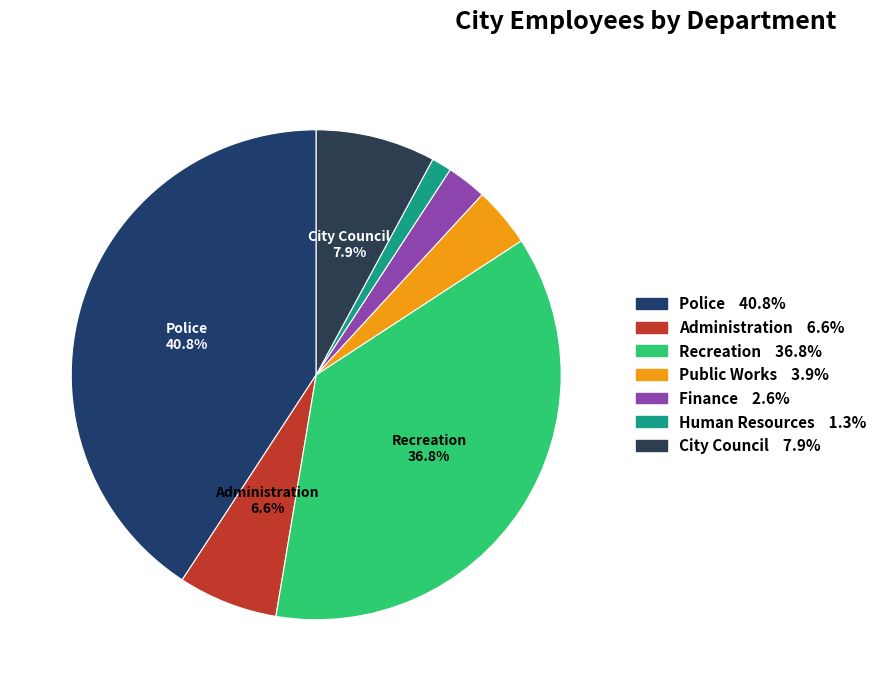

How many slices are in this pie chart?

7